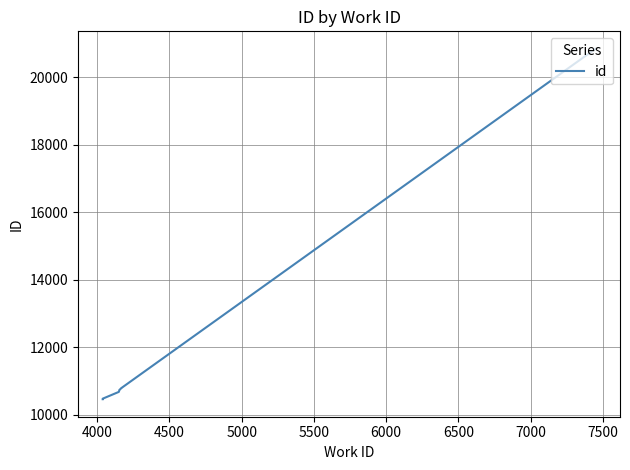

At which label does the data first exceed 10781?

6500